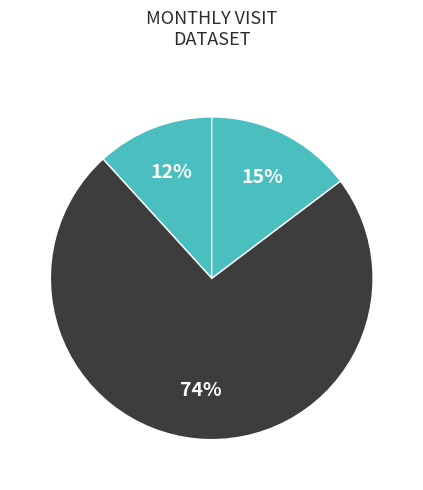

Is there a majority slice in this chart?

Yes